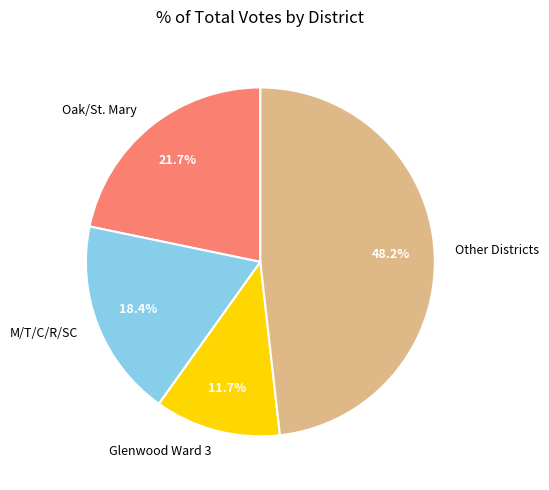

Between Glenwood Ward 3 and Other Districts, which is larger?

Other Districts